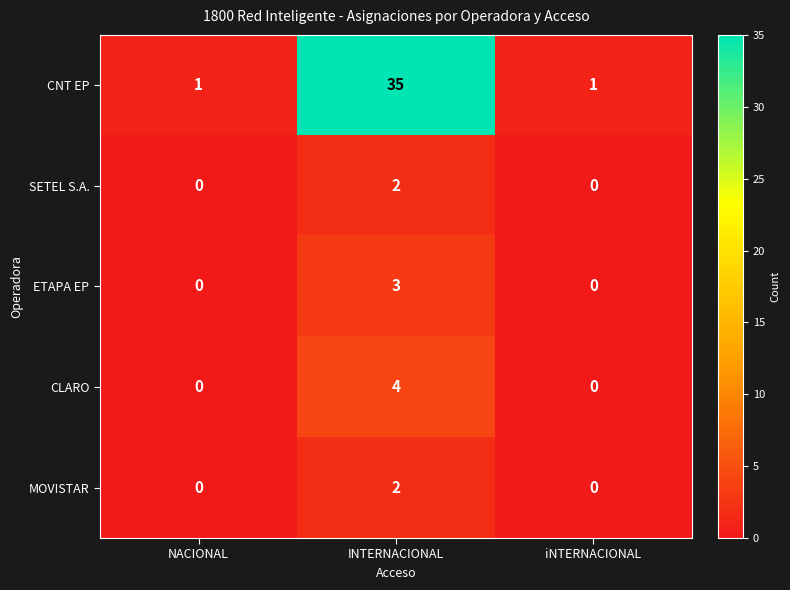

What is the greatest value displayed?

35